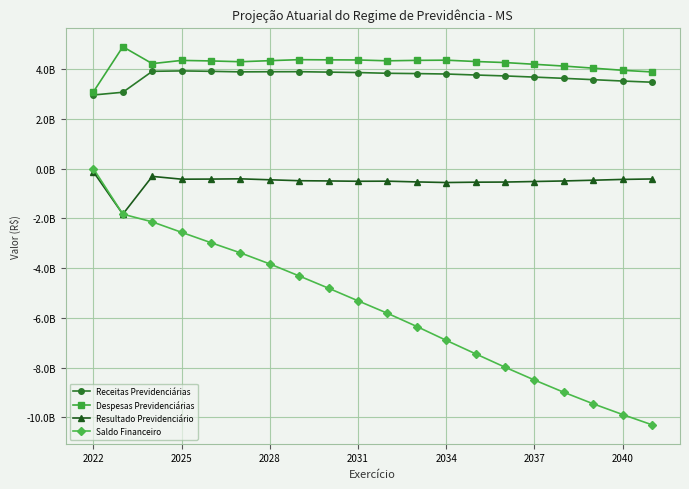

What are all the series names shown in the legend?

Receitas Previdenciárias, Despesas Previdenciárias, Resultado Previdenciário, Saldo Financeiro